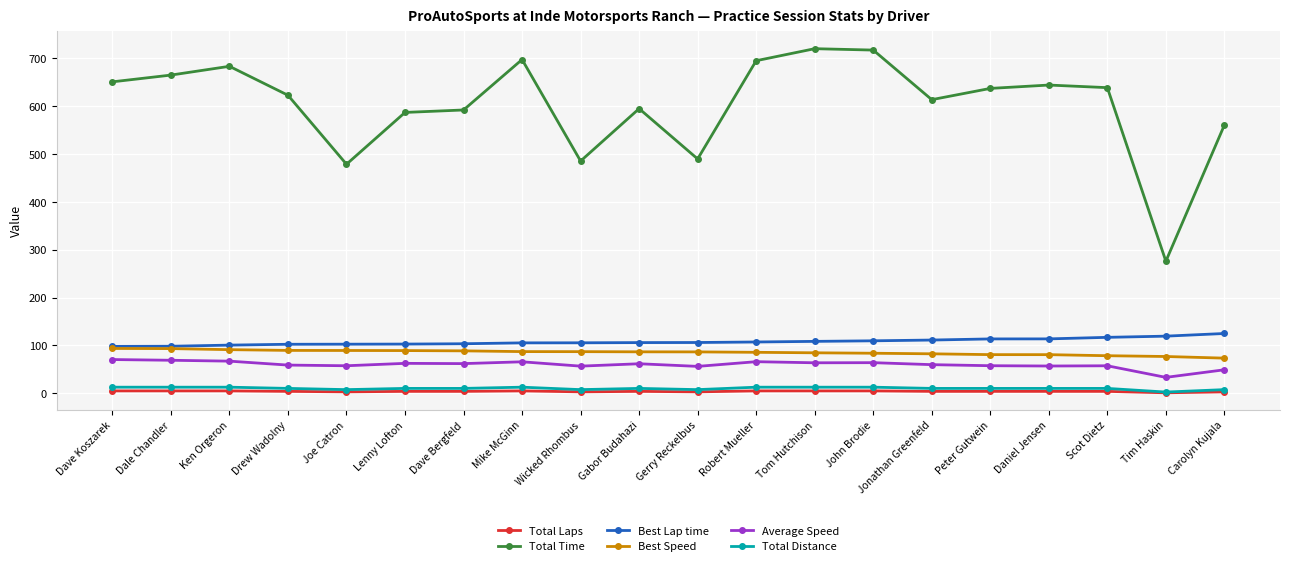

How many distinct data groups are displayed?

6